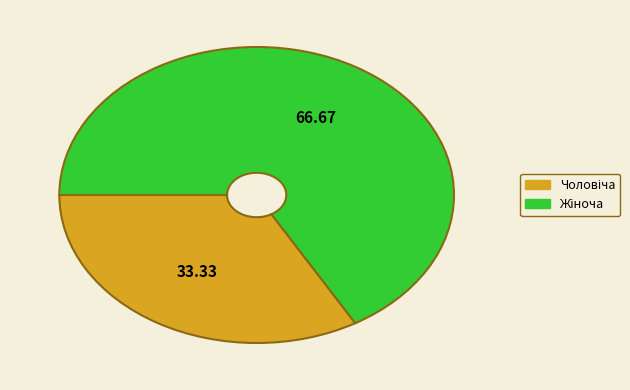

Is there any slice that represents more than half of the pie?

Yes